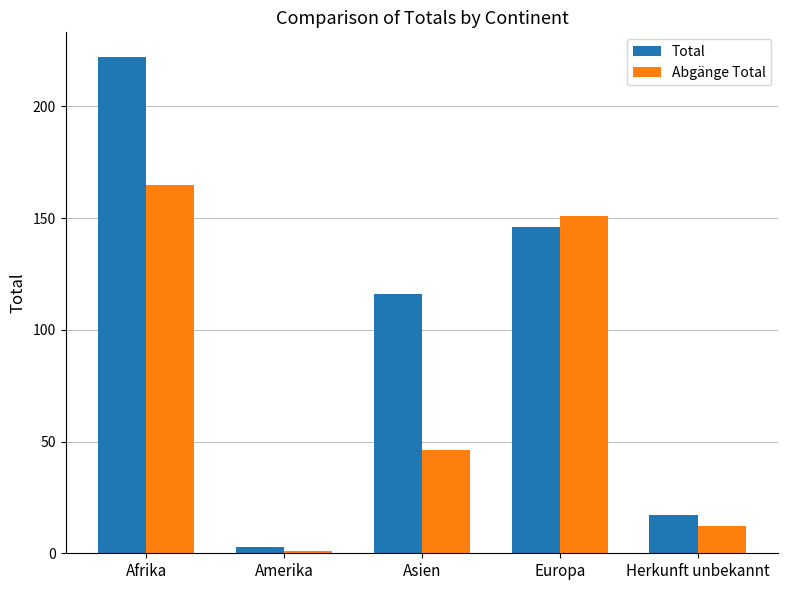

How many distinct data groups are displayed?

2